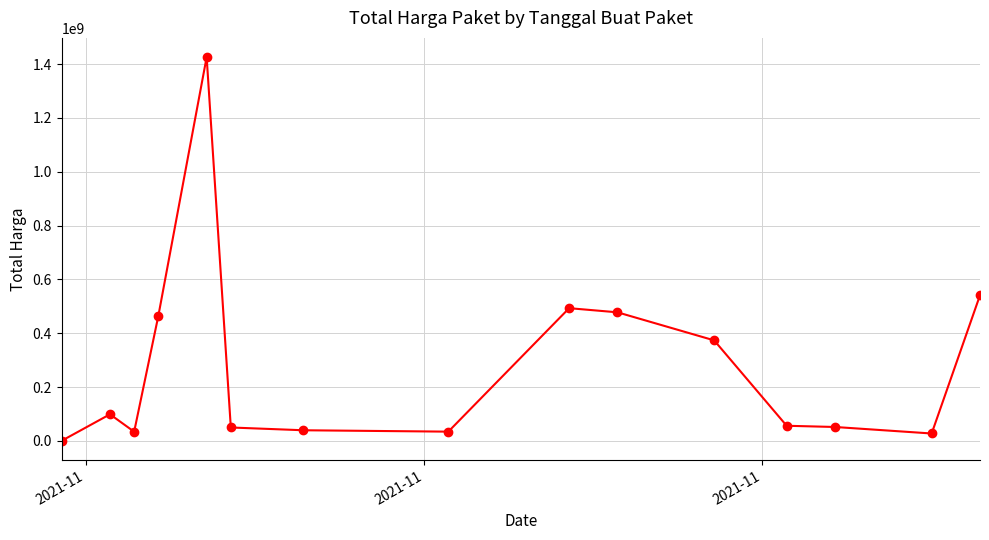

What is the maximum value shown in the chart?

1425867900